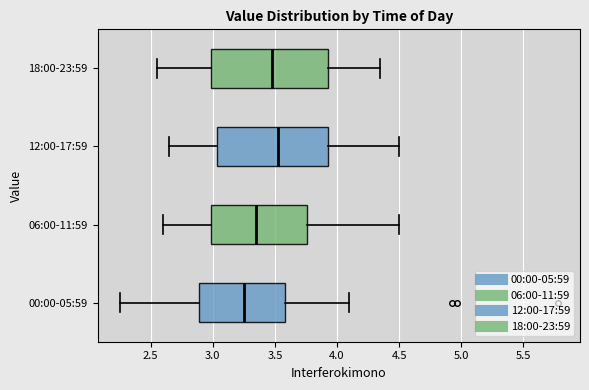

Reading bottom to top, read every box against the x-axis: the position of its median line, the range the box covers, and the ends of its whiskers. The values are not printed on the chart, so give them approximately, as read against the axis.

00:00-05:59: median 3.25, box 2.90 to 3.60, whiskers 2.25 to 4.10
06:00-11:59: median 3.35, box 3.00 to 3.75, whiskers 2.60 to 4.50
12:00-17:59: median 3.55, box 3.05 to 3.95, whiskers 2.65 to 4.50
18:00-23:59: median 3.50, box 3.00 to 3.95, whiskers 2.55 to 4.35